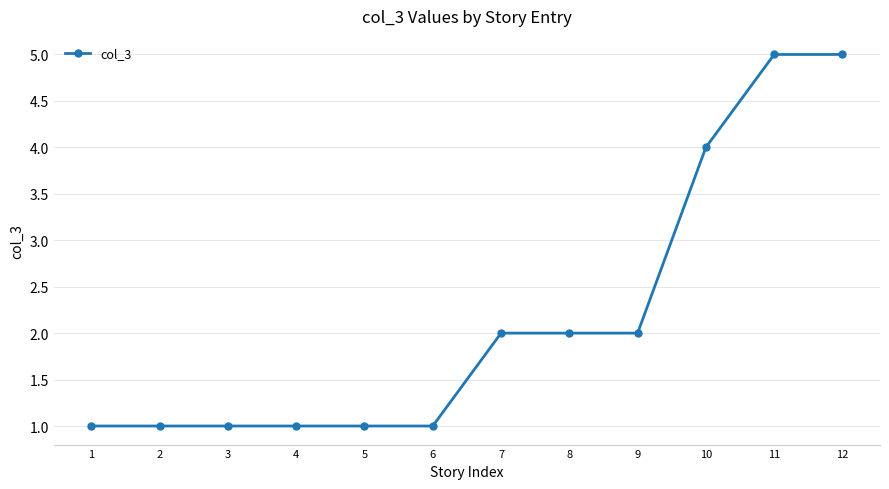

Reading left to right, what are all the values shown in this chart?

1	1	1	1	1	1	2	2	2	4	5	5